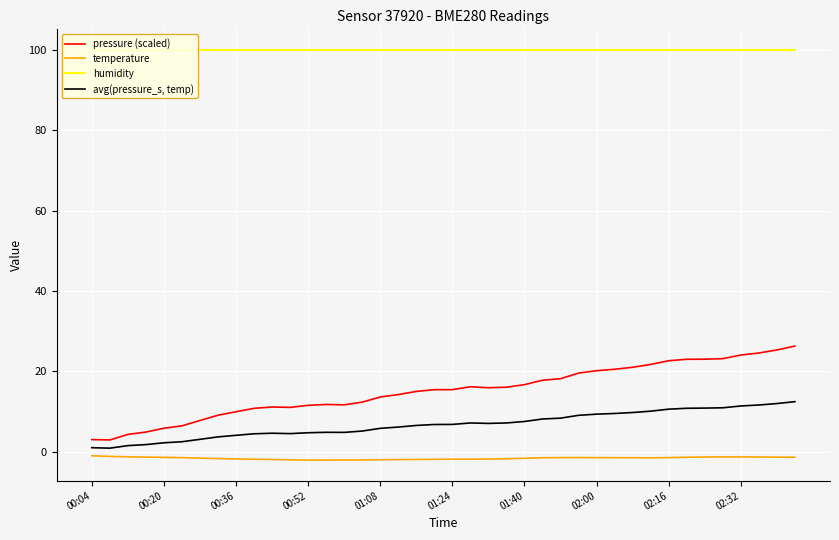

True or false: temperature has a value of -1.8 at 00:36.

True